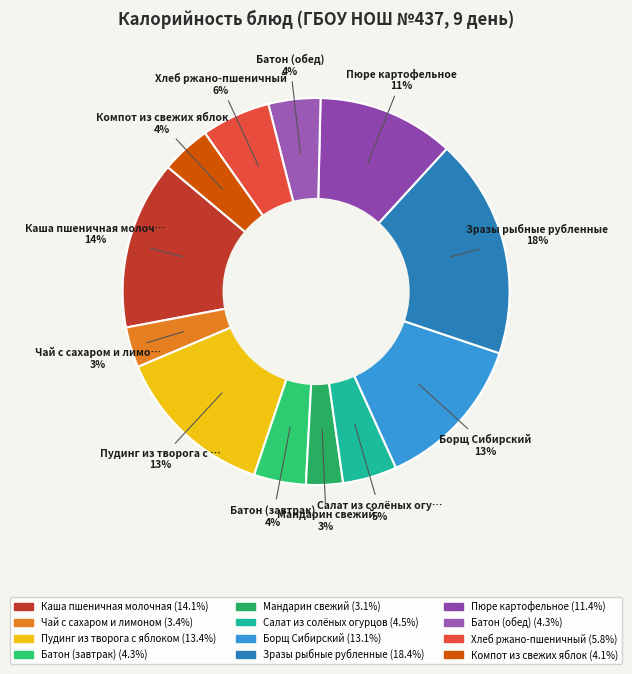

The Салат из солёных огурцов slice represents 19% of the pie. True or false?

False